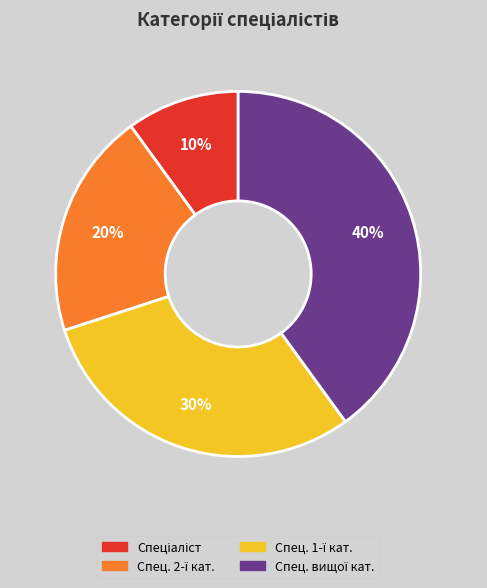

Is there a majority slice in this chart?

No